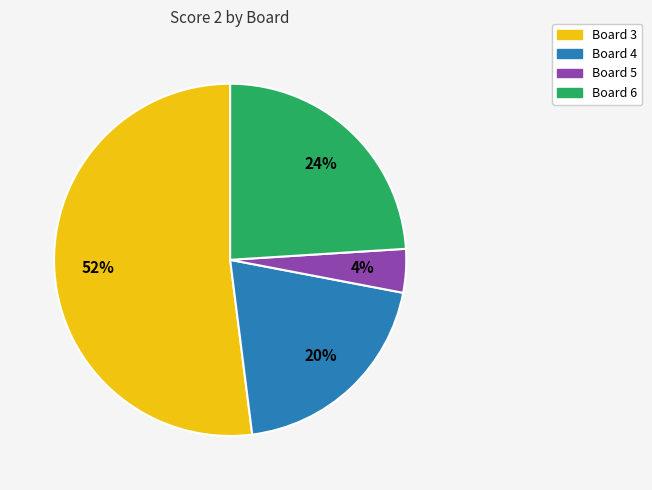

Does any single category account for the majority?

Yes